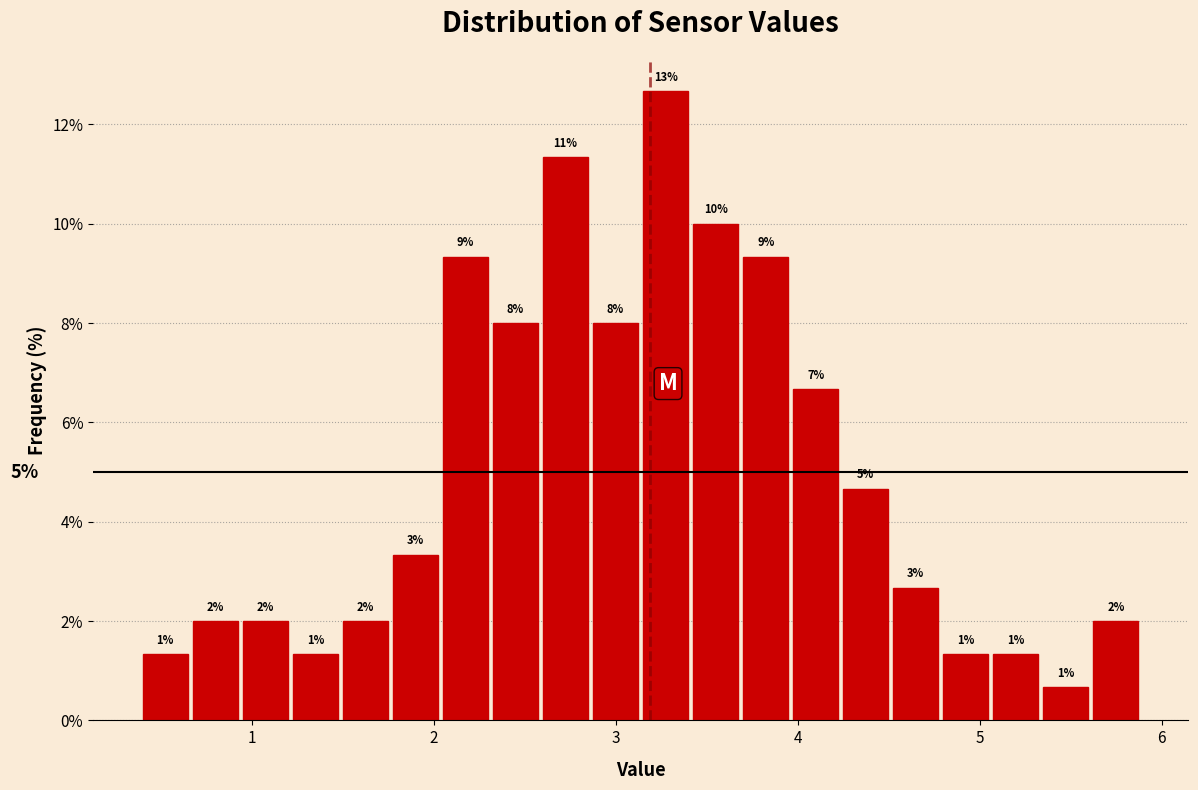

Around what value on the x-axis is the tallest bar? Give the approximate position of its centre, as read against the axis.

3.3